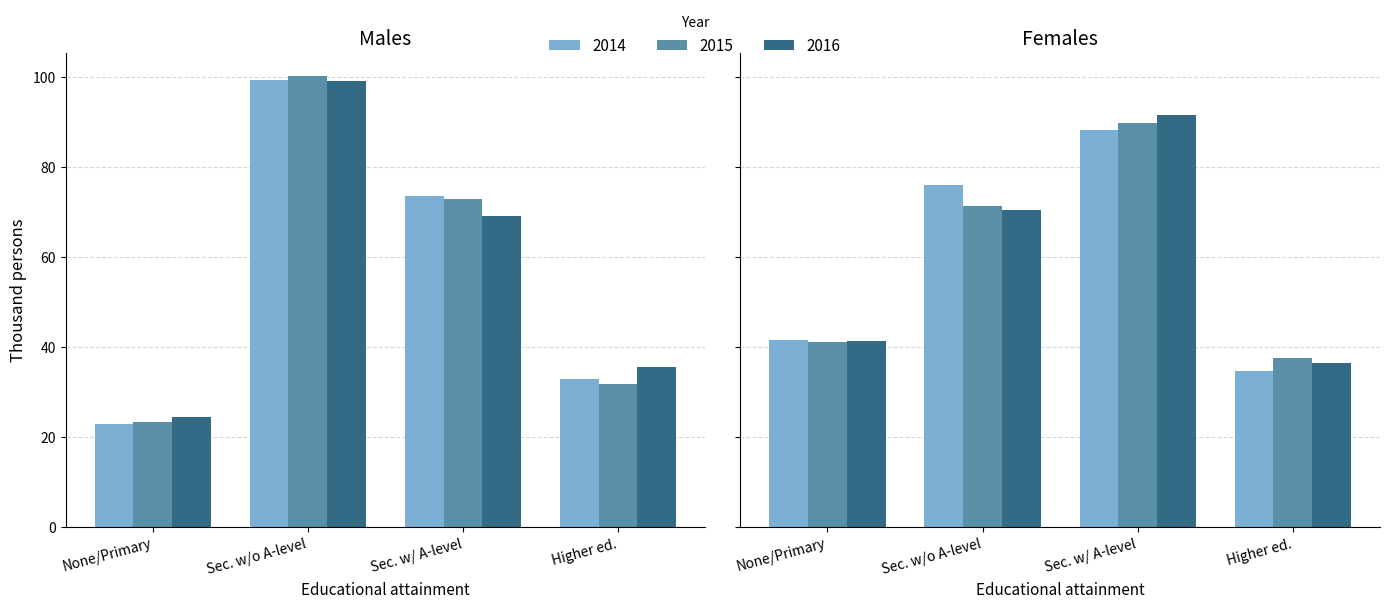

What is the label of the 2nd bar from the right?

Secondary with A-level